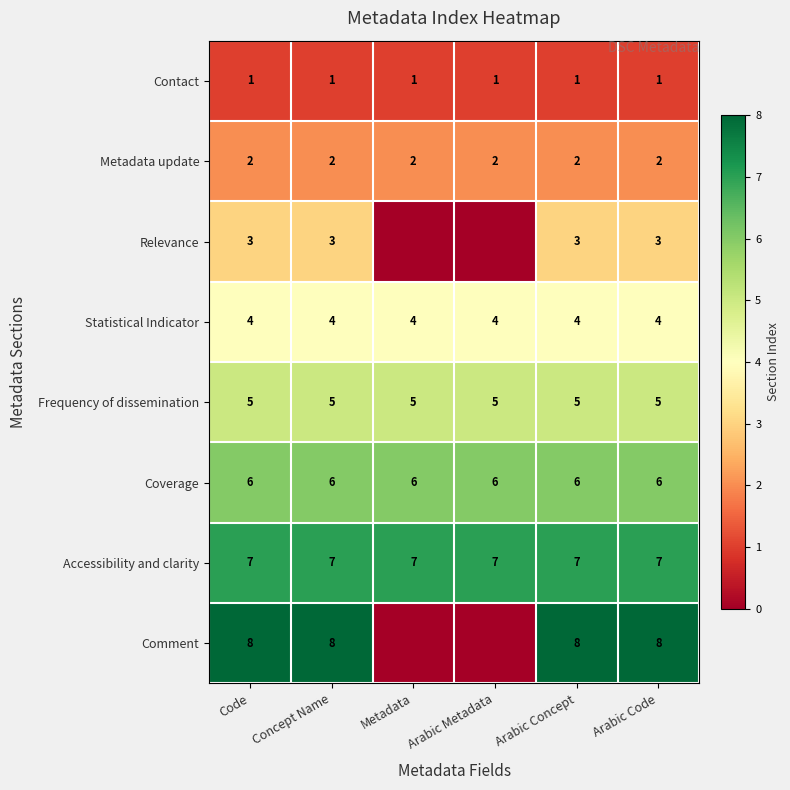

The Accessibility and clarity series shows 7 at Arabic Concept. True or false?

True